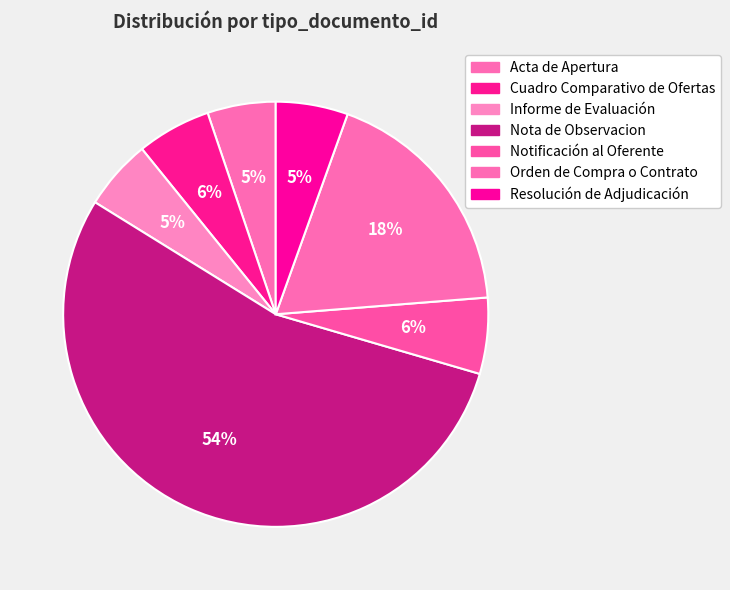

Count the number of slices in the pie.

7